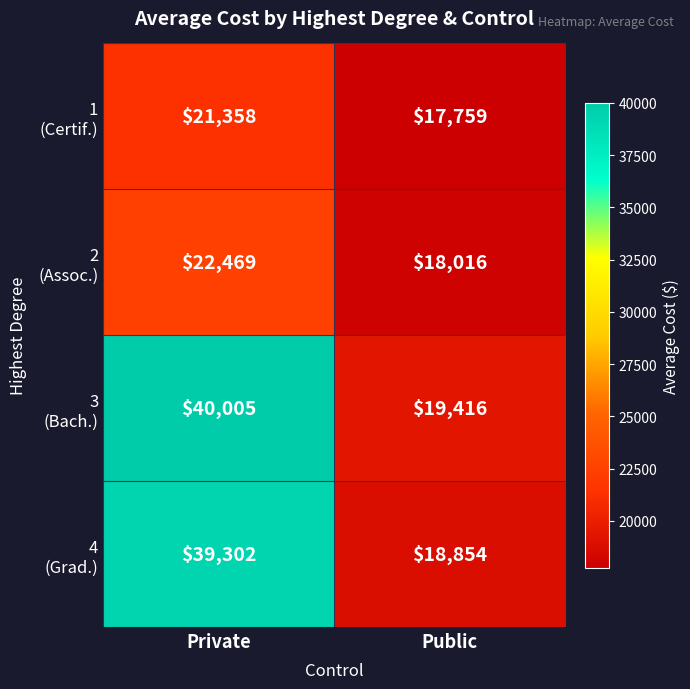

Which label corresponds to the smallest value in the chart?

Public